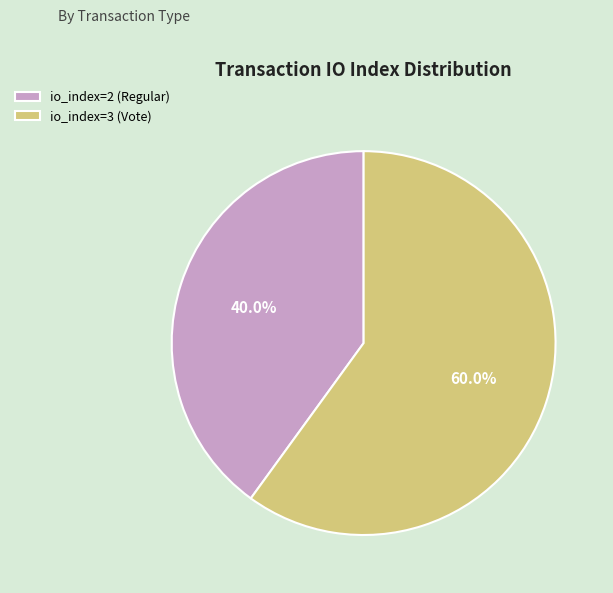

Which category accounts for the majority?

io_index=3 (Vote)